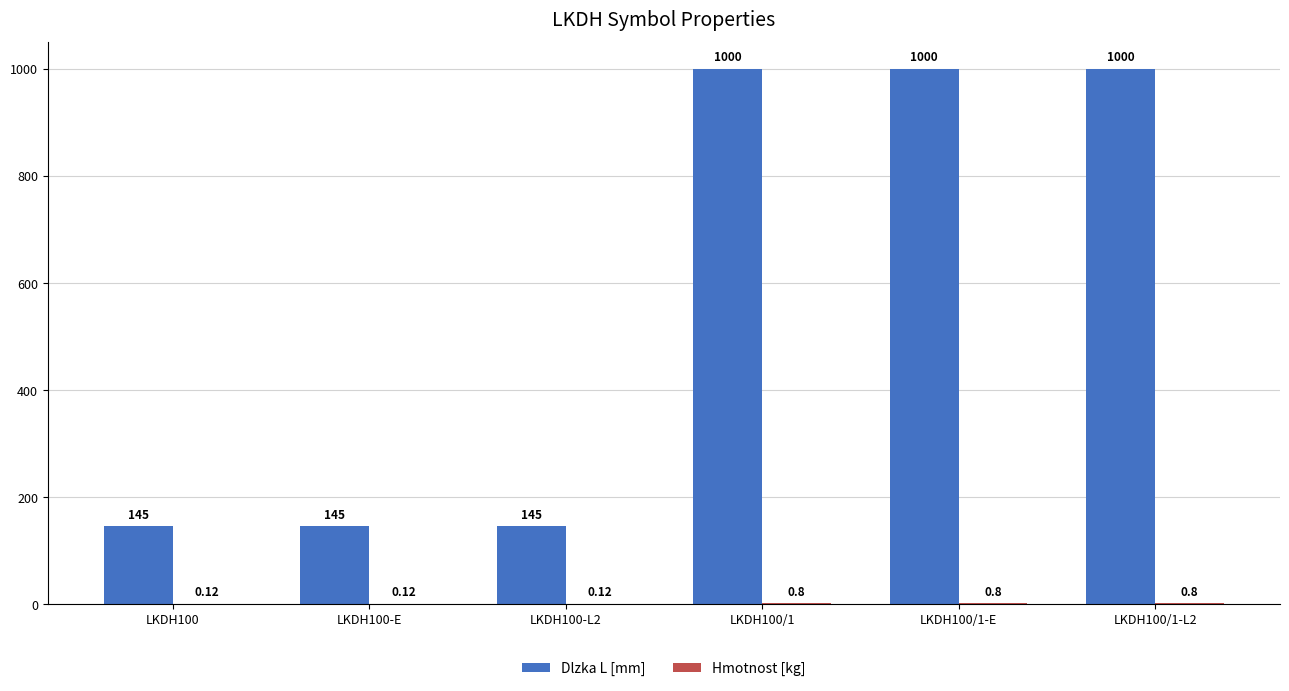

What is the sum of all Dlzka L [mm] values?

3435.0